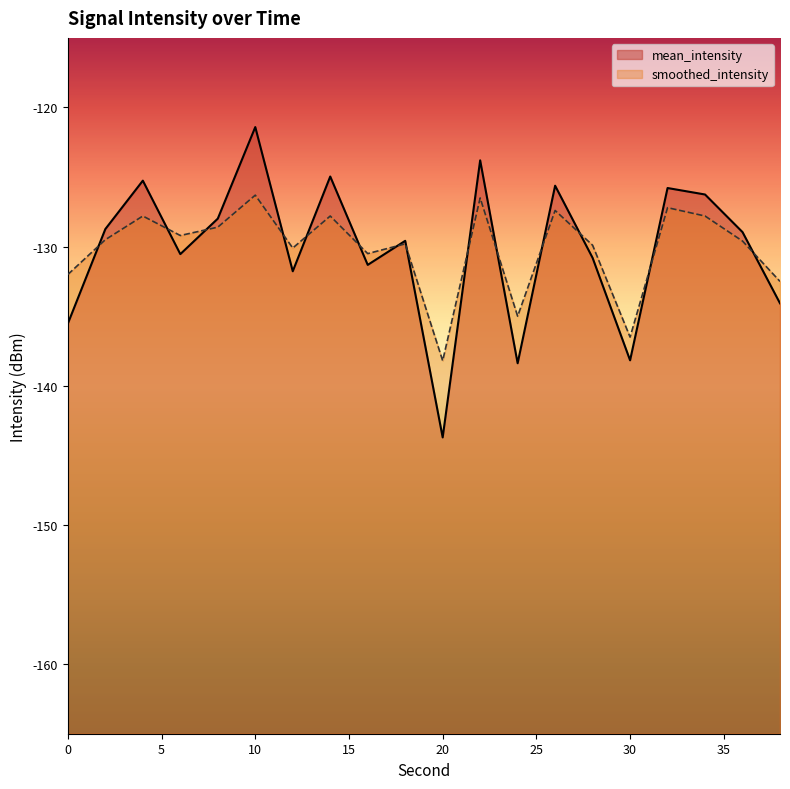

What is the value of the smoothed_intensity point at the 6th from the left?

-126.3